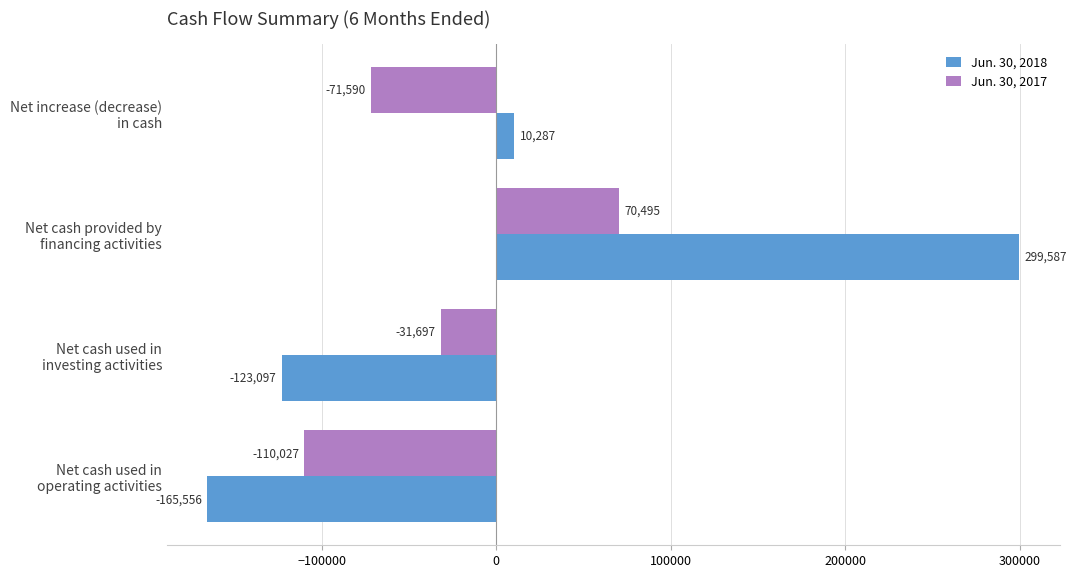

What is the lowest value of the Jun. 30, 2018 series?

-165556